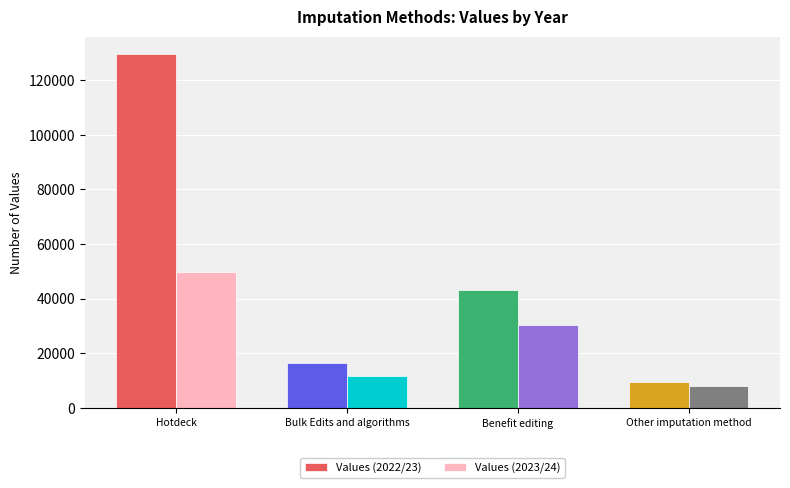

How many bars are there in total?

8